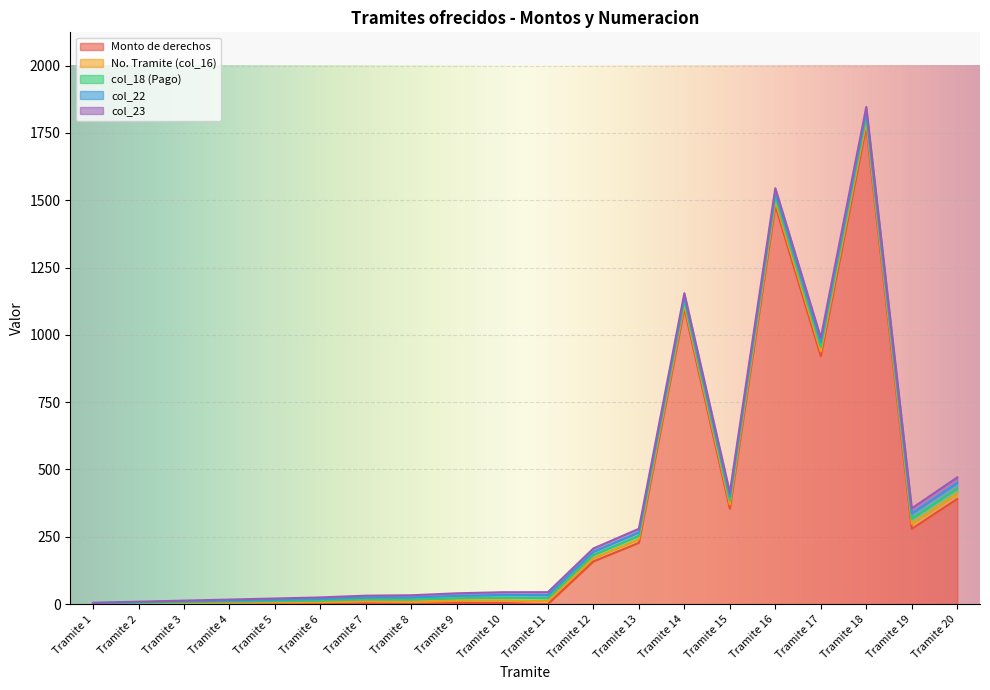

What are all the series names shown in the legend?

Monto de derechos, No. Tramite (col_16), col_18 (Pago), col_22, col_23